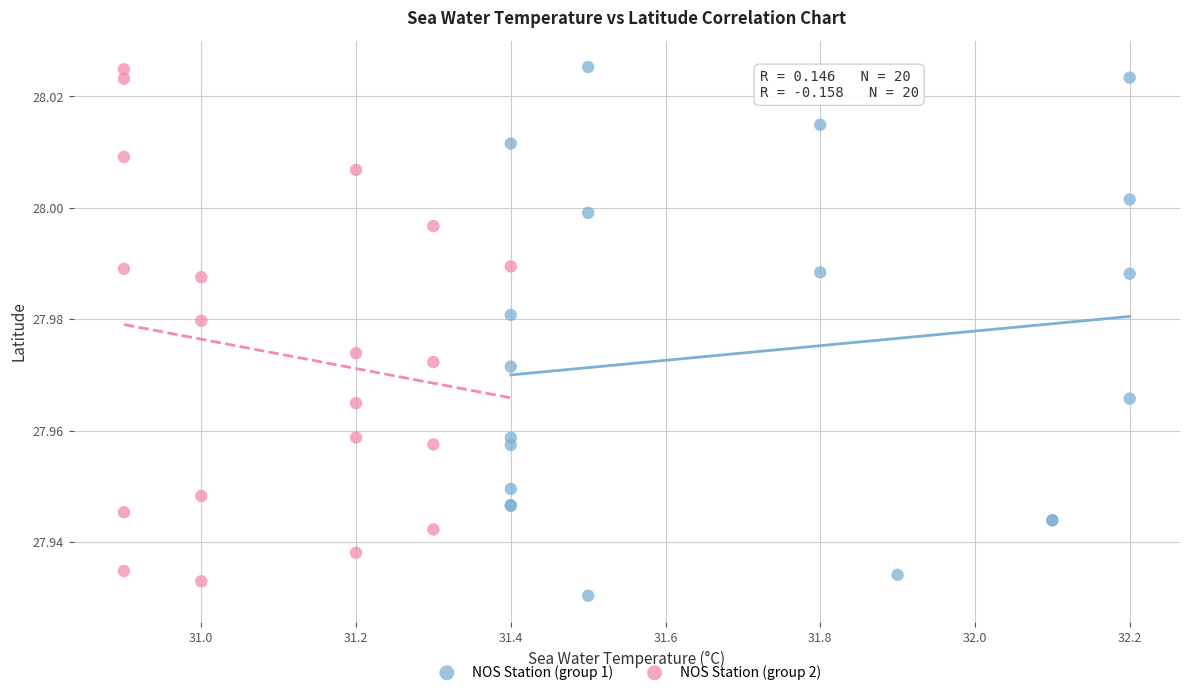

What are all the series names shown in the legend?

NOS Station (group 1), NOS Station (group 2)